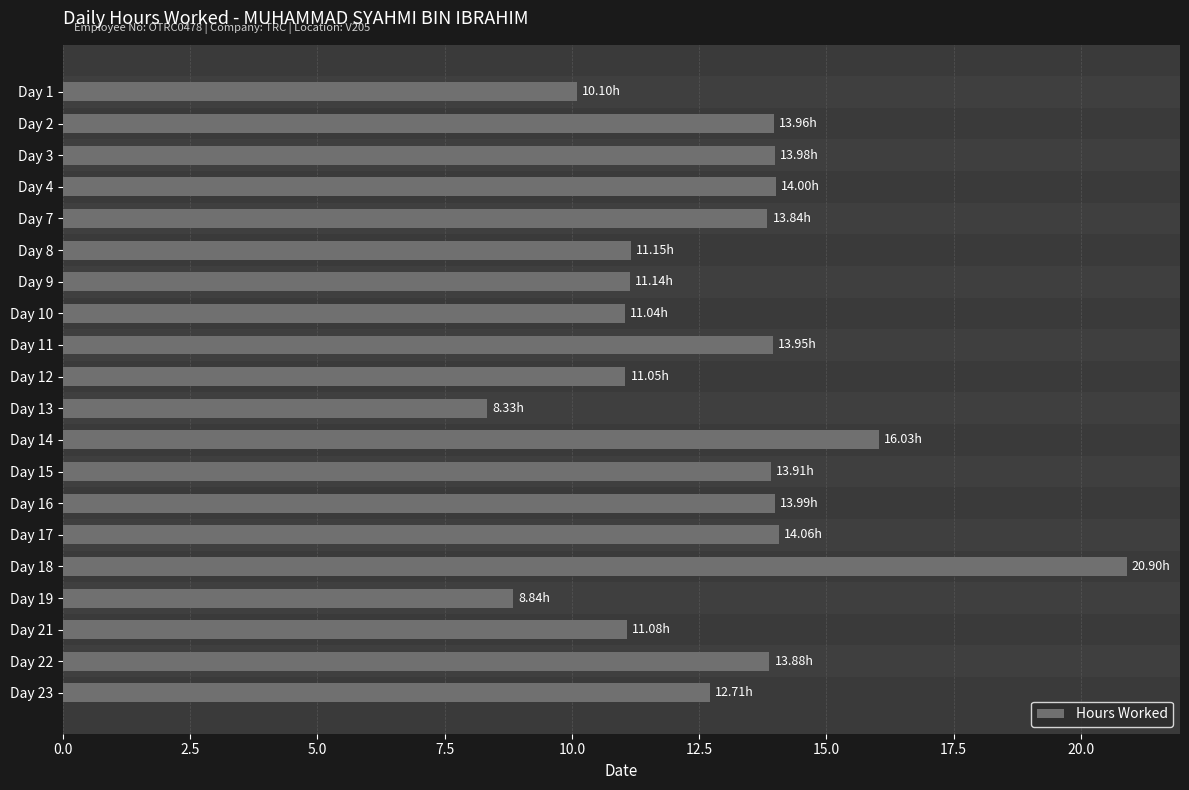

Between Day 7 and Day 8, which is larger?

Day 7